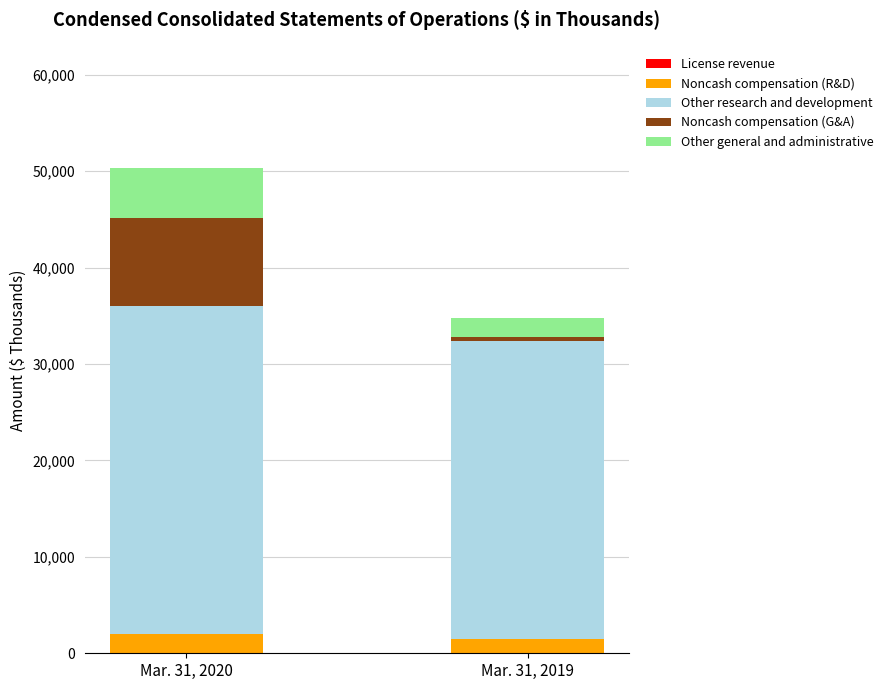

At which category is the sum across all series the highest?

Mar. 31, 2020